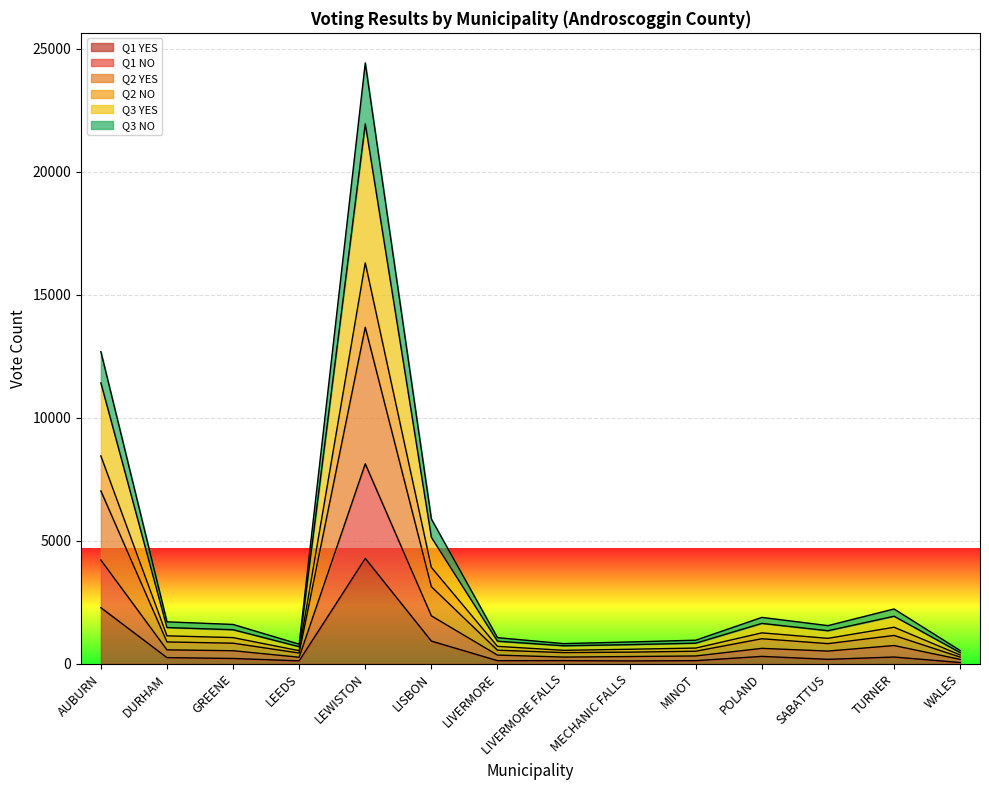

How many interior local valleys does the Q2 YES series have?

3